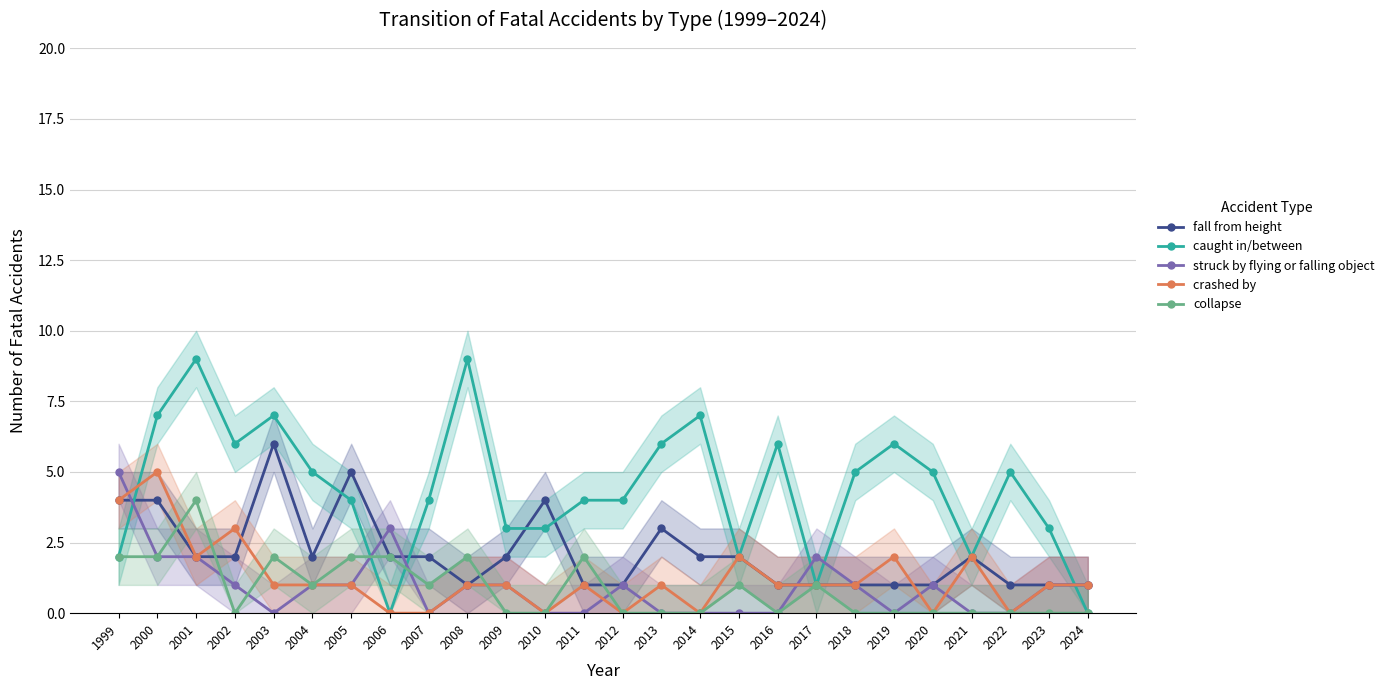

At 2016, list the series in order from smallest to largest.

struck by flying or falling object, collapse, fall from height, crashed by, caught in/between